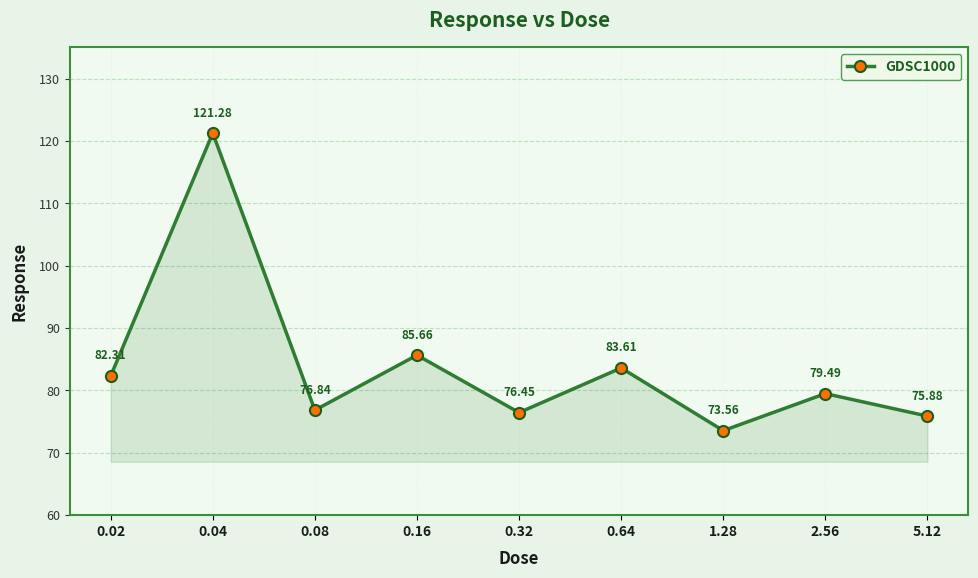

What is the label of the 3rd point from the right?

1.28